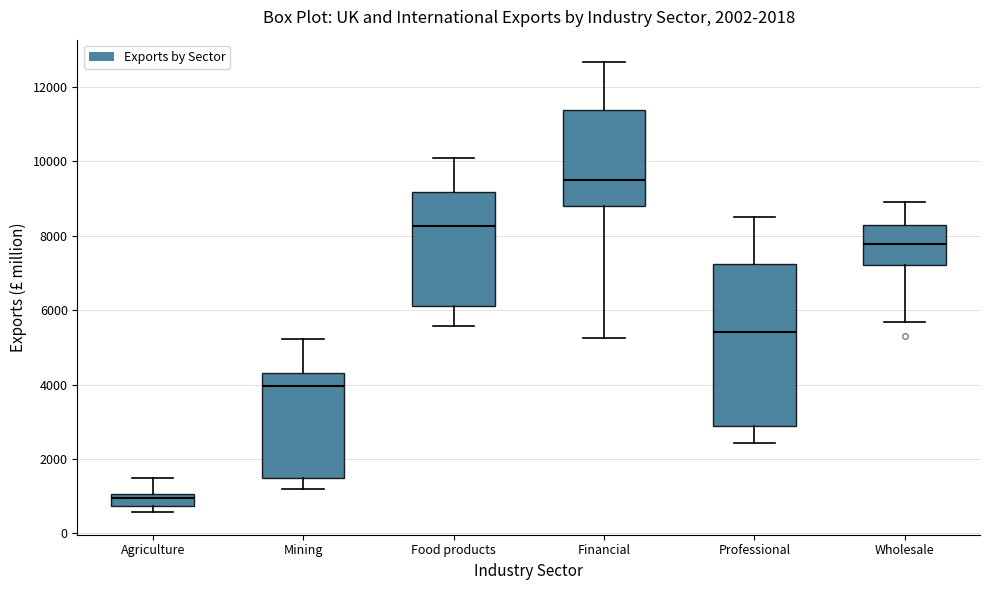

Where is the upper edge of the box for Food products on the y-axis? The values are not printed on the chart, so give them approximately, as read against the axis.

9200